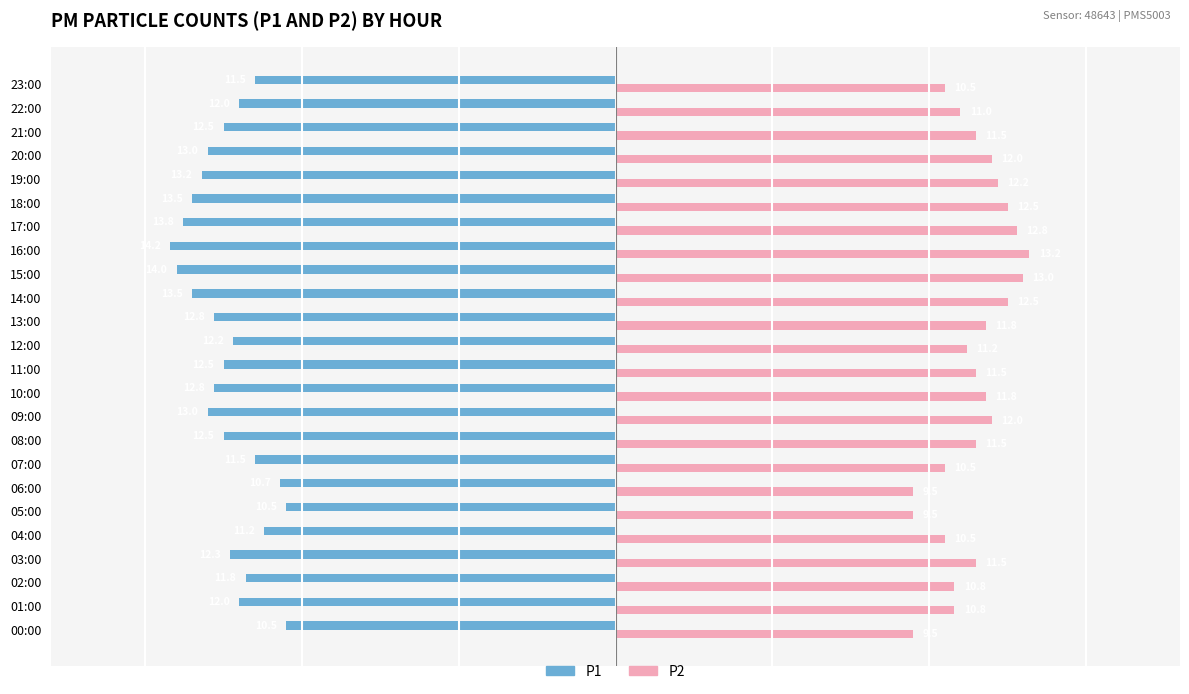

What is the difference between the second highest and second lowest values in the P1 series?

3.5